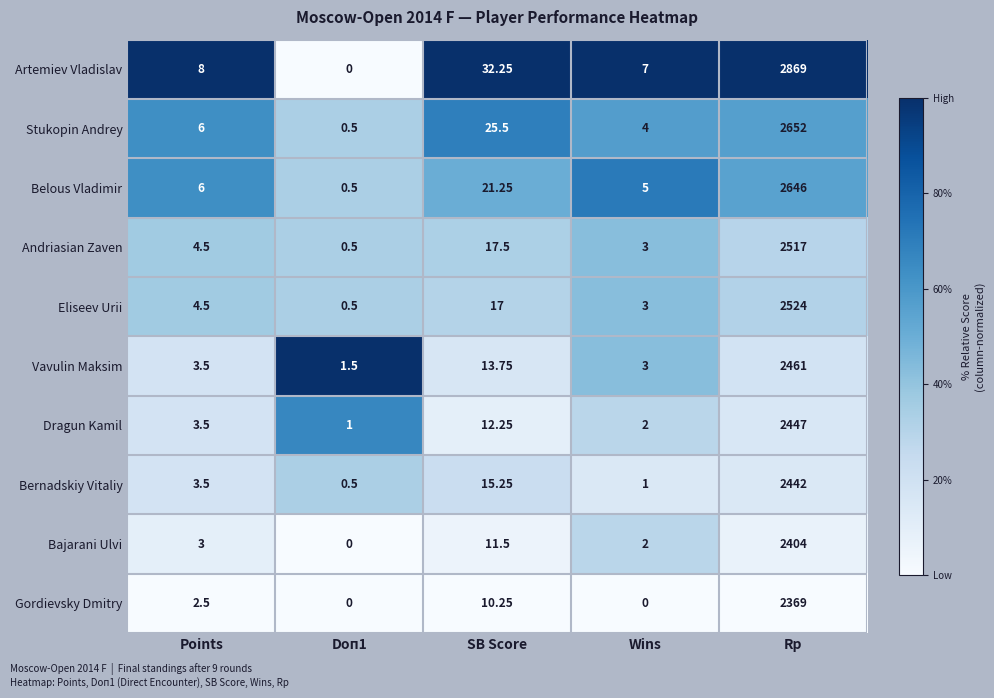

Between Points and Rp, which series saw the biggest shift?

Artemiev Vladislav